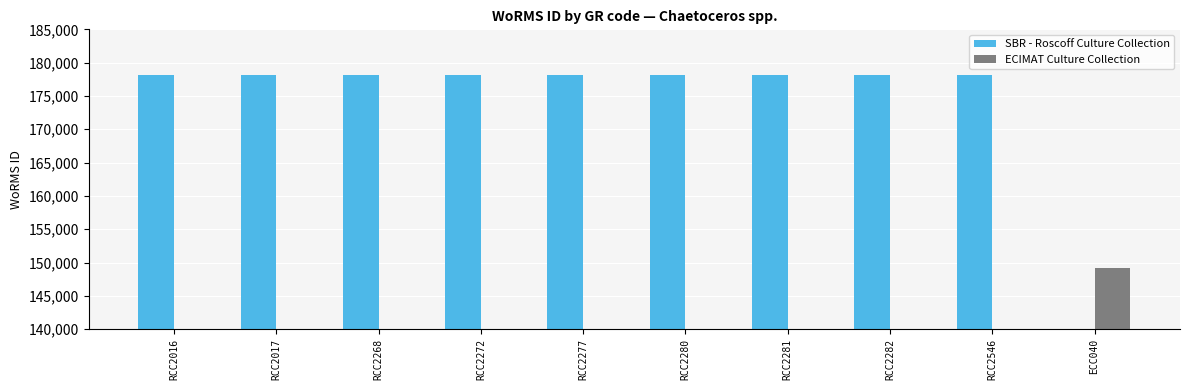

Does the chart contain stacked bars?

No